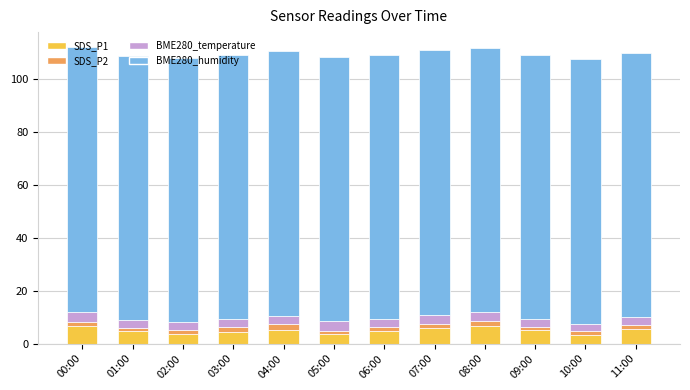

What is the average value of the SDS_P1 series?

4.9